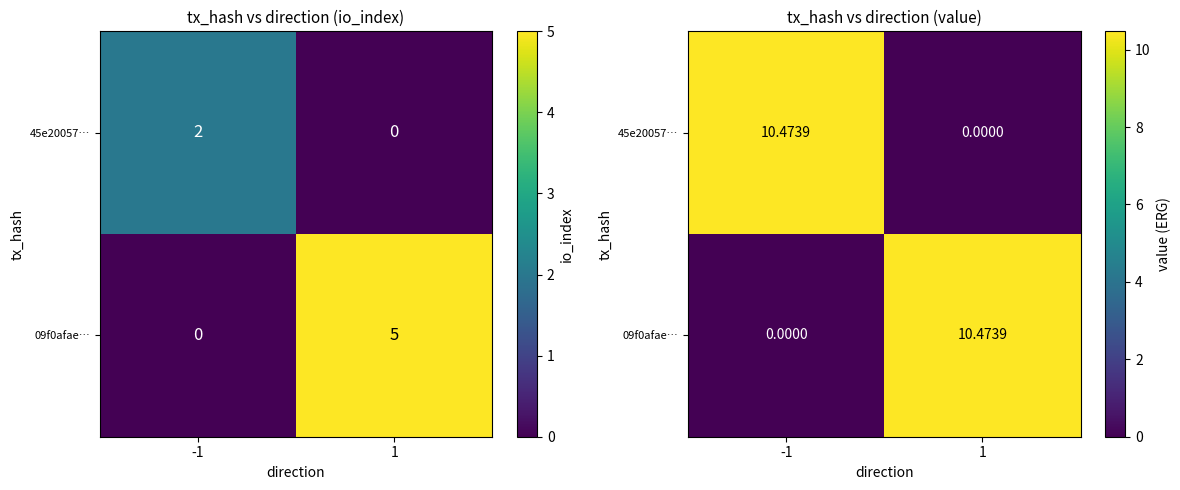

What is the difference between the 09f0afae… values at -1 and 1?

10.5